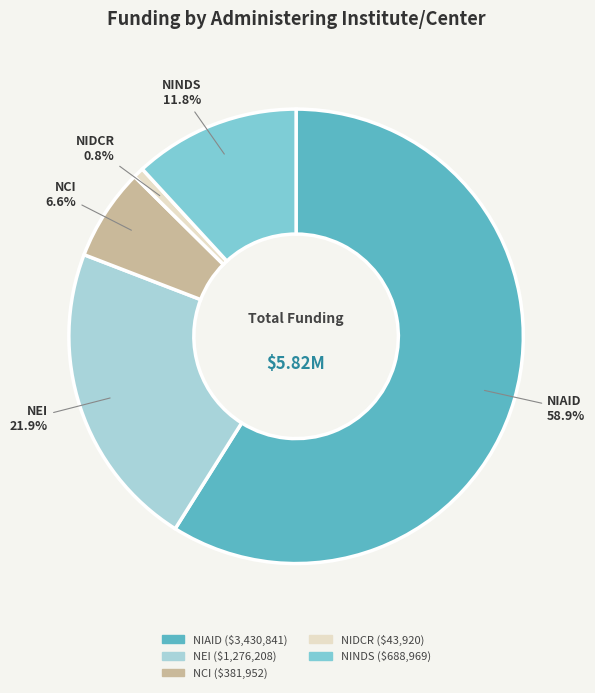

How many slices are in this pie chart?

5